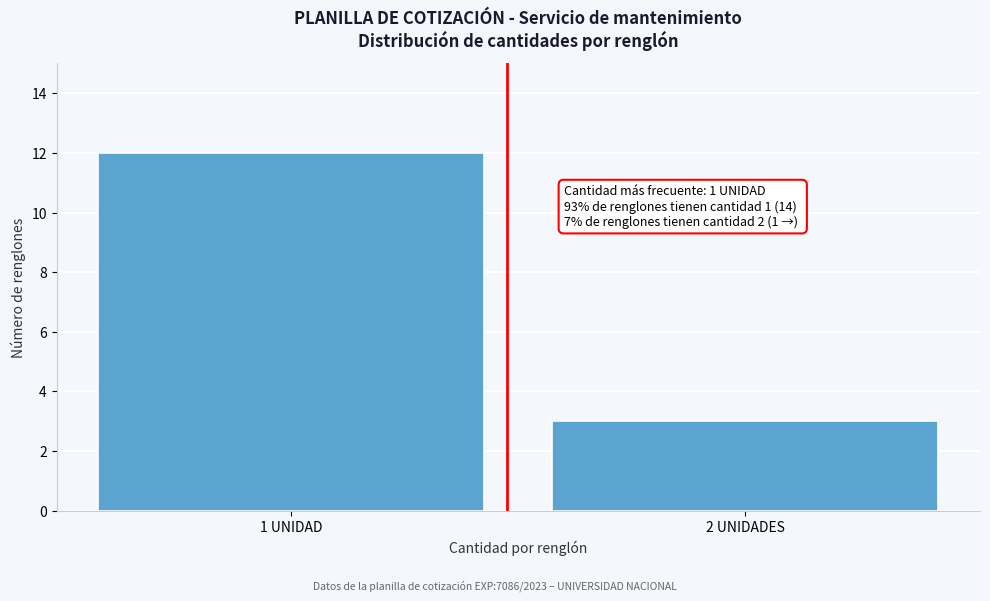

Reading left to right, extract all data points from this chart.

1 UNIDAD=12	2 UNIDADES=3